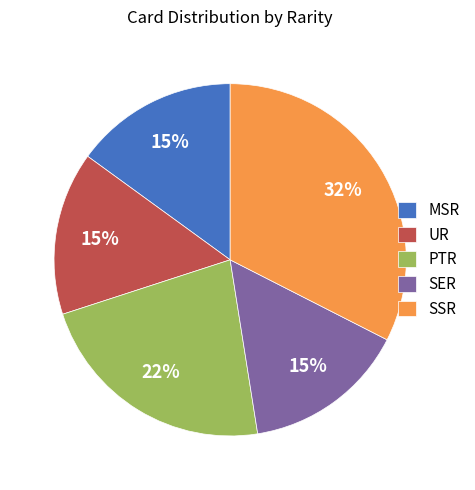

The MSR slice represents 2% of the pie. True or false?

False